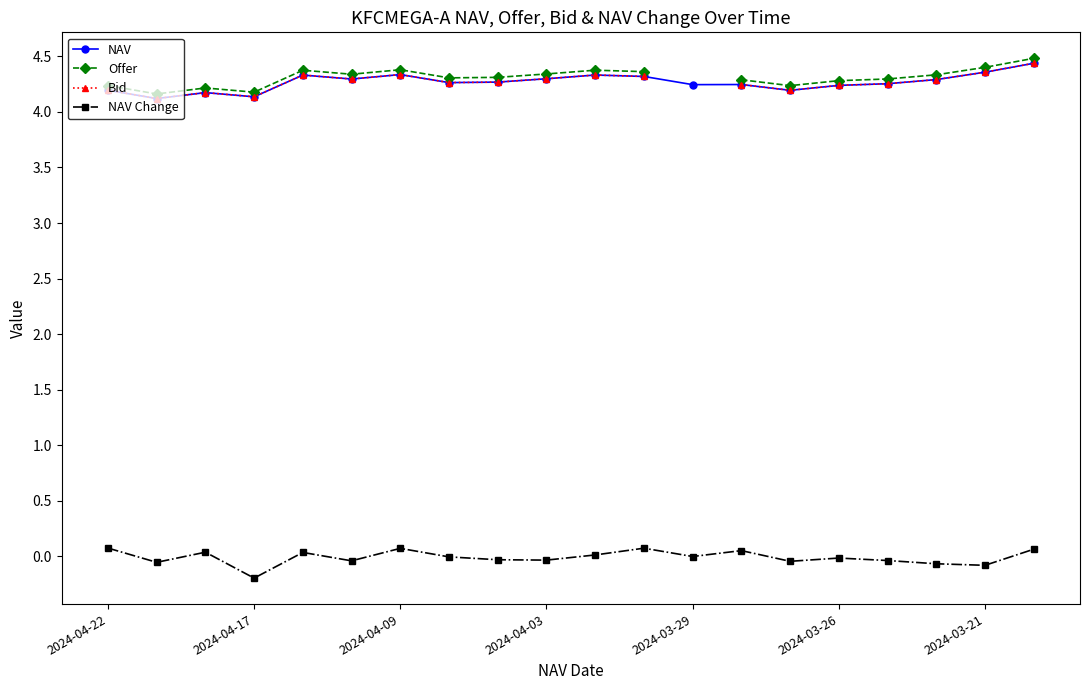

What is the approximate value of NAV Change at 2024-04-17?

-0.2